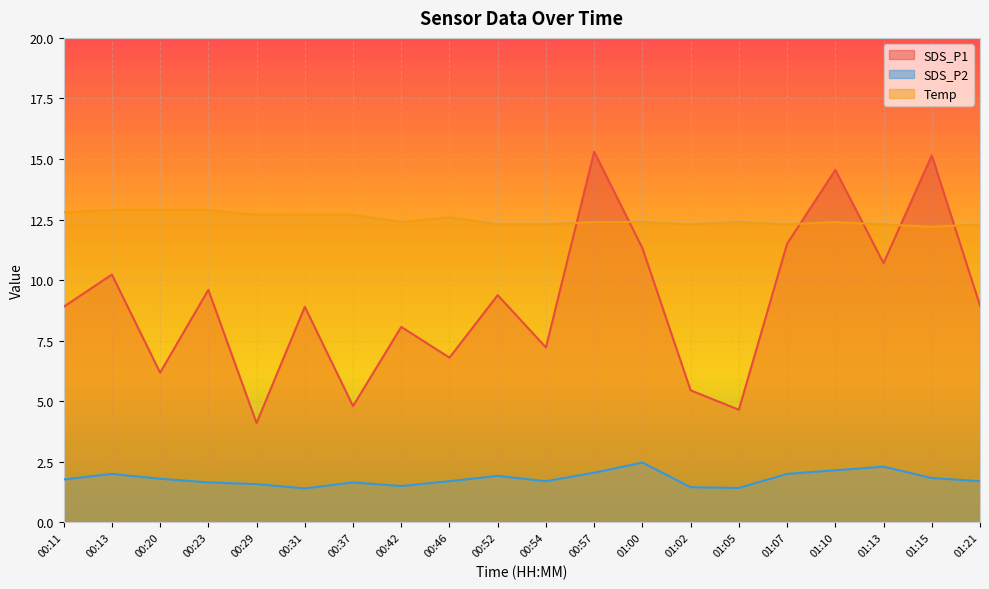

What is the spread (max minus min) of values at 00:46?

10.9